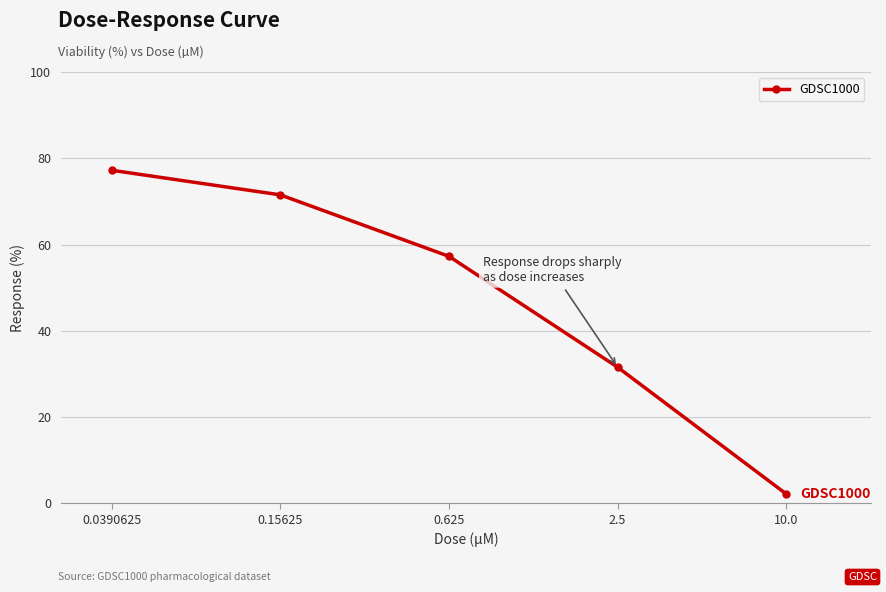

What is the minimum value shown in the chart?

2.1